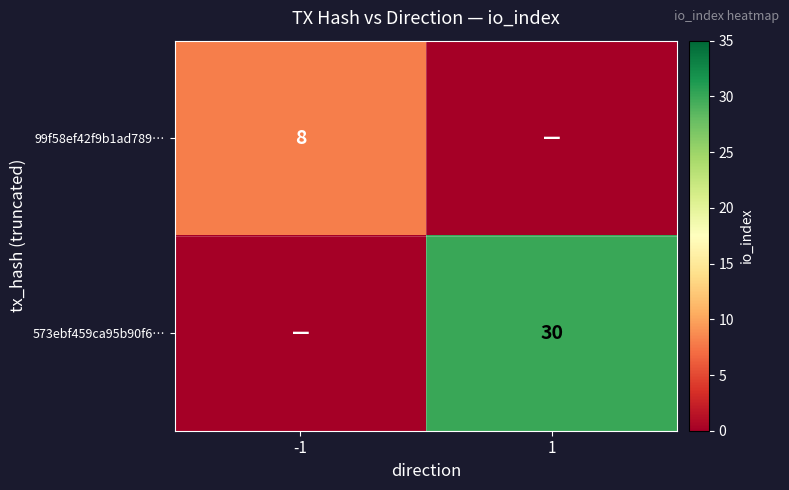

The value of 99f58ef42f9b1ad789… at -1 is 8. True or false?

True